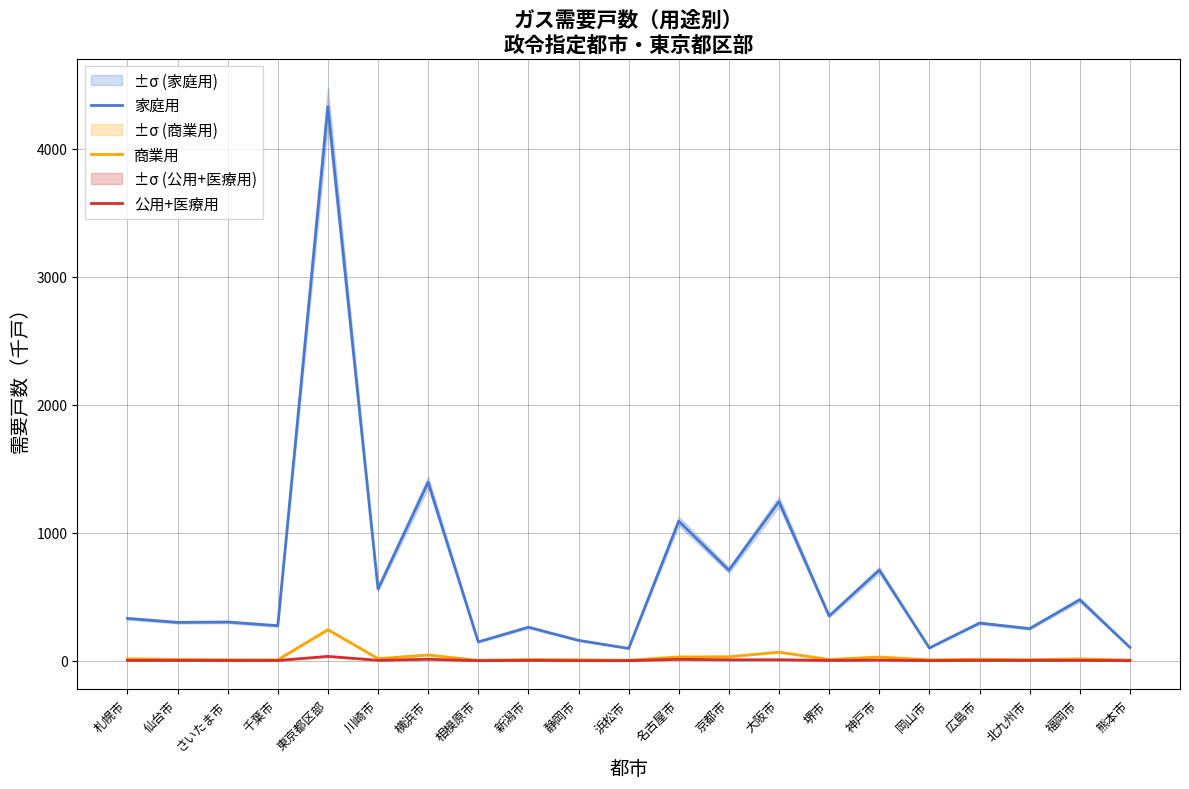

Which series has the largest range (max minus min)?

家庭用